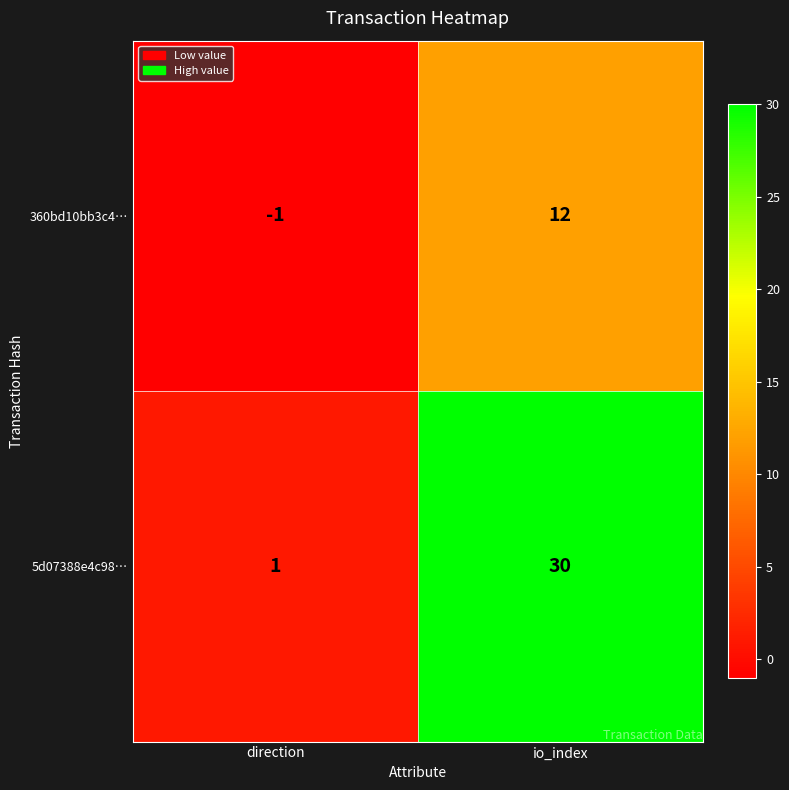

Which series changed the most between direction and io_index?

5d07388e4c98…